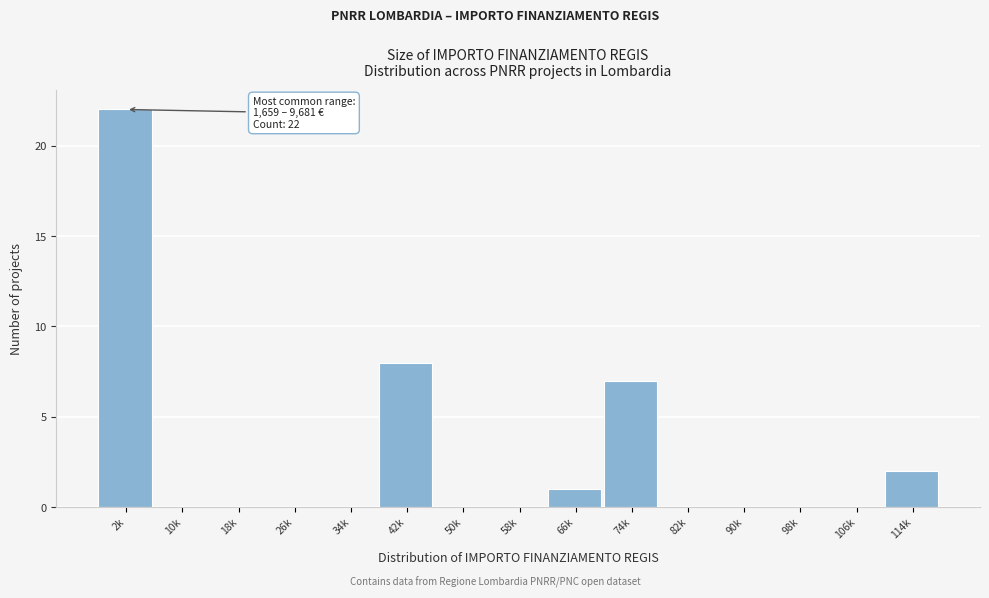

Reading left to right, list all the values displayed in this chart.

2k=22	10k=0	18k=0	26k=0	34k=0	42k=8	50k=0	58k=0	66k=1	74k=7	82k=0	90k=0	98k=0	106k=0	114k=2